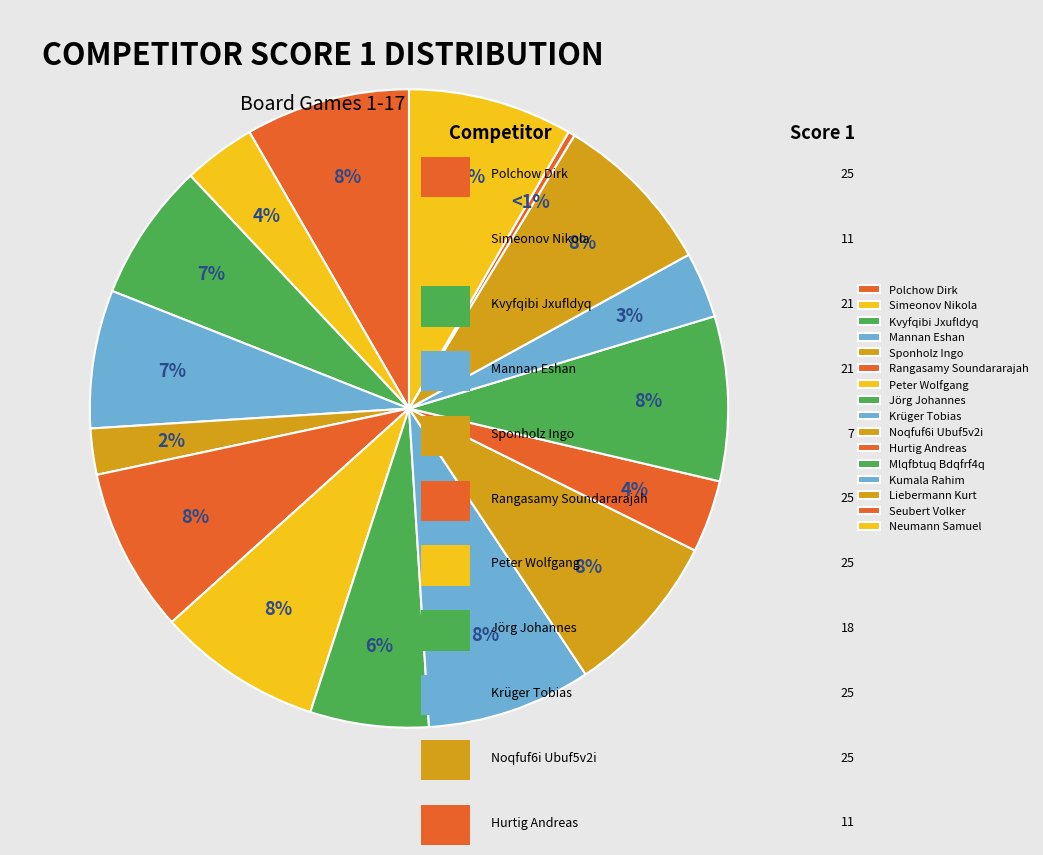

Does any single category account for the majority?

No